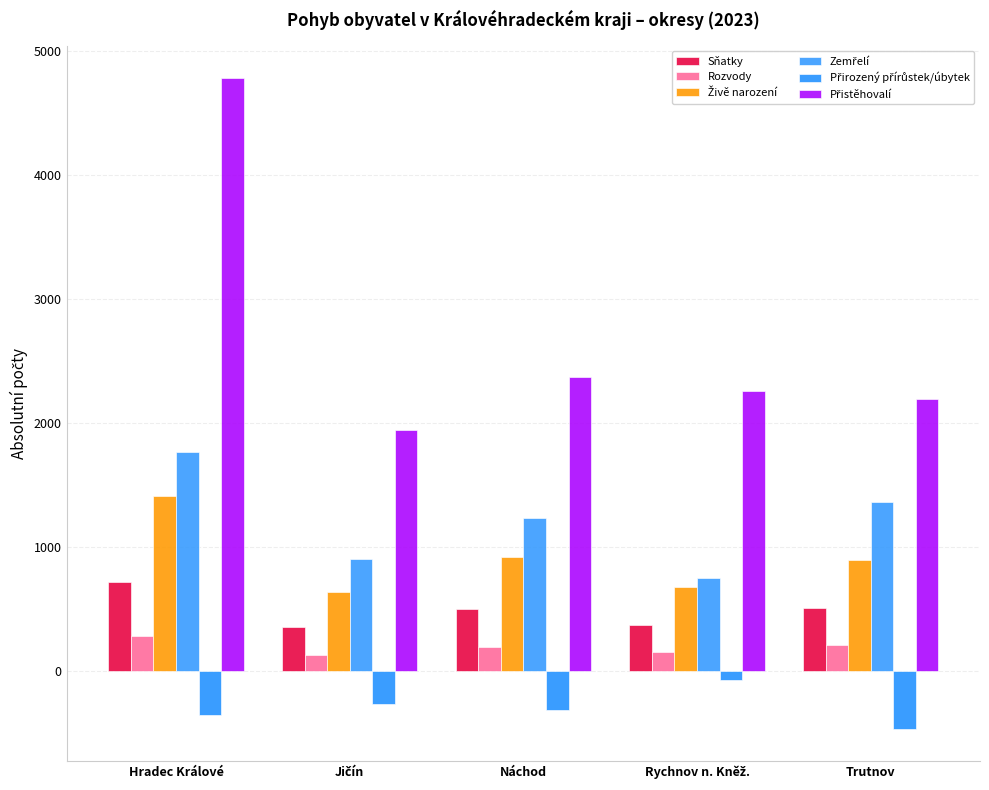

What is the label of the 1st bar from the left?

Hradec Králové